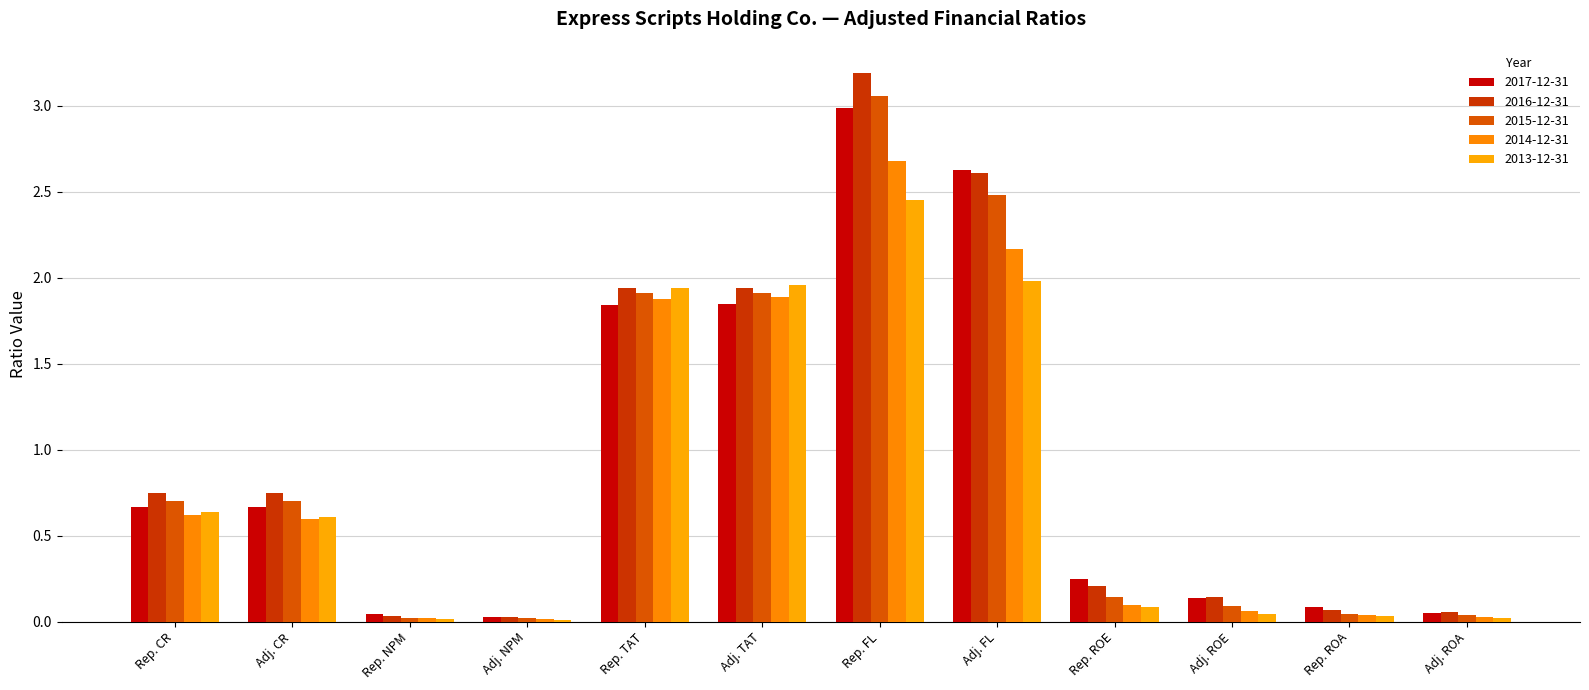

Count the number of data series in this chart.

5